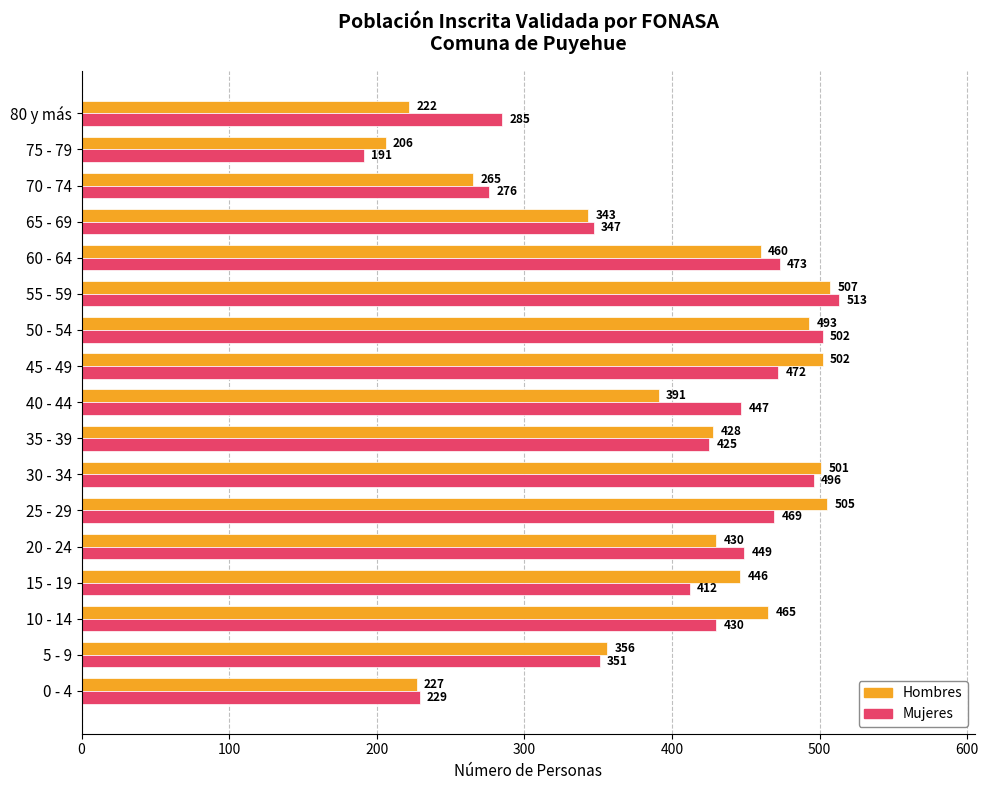

True or false: Mujeres has a value of 472 at 45 - 49.

True